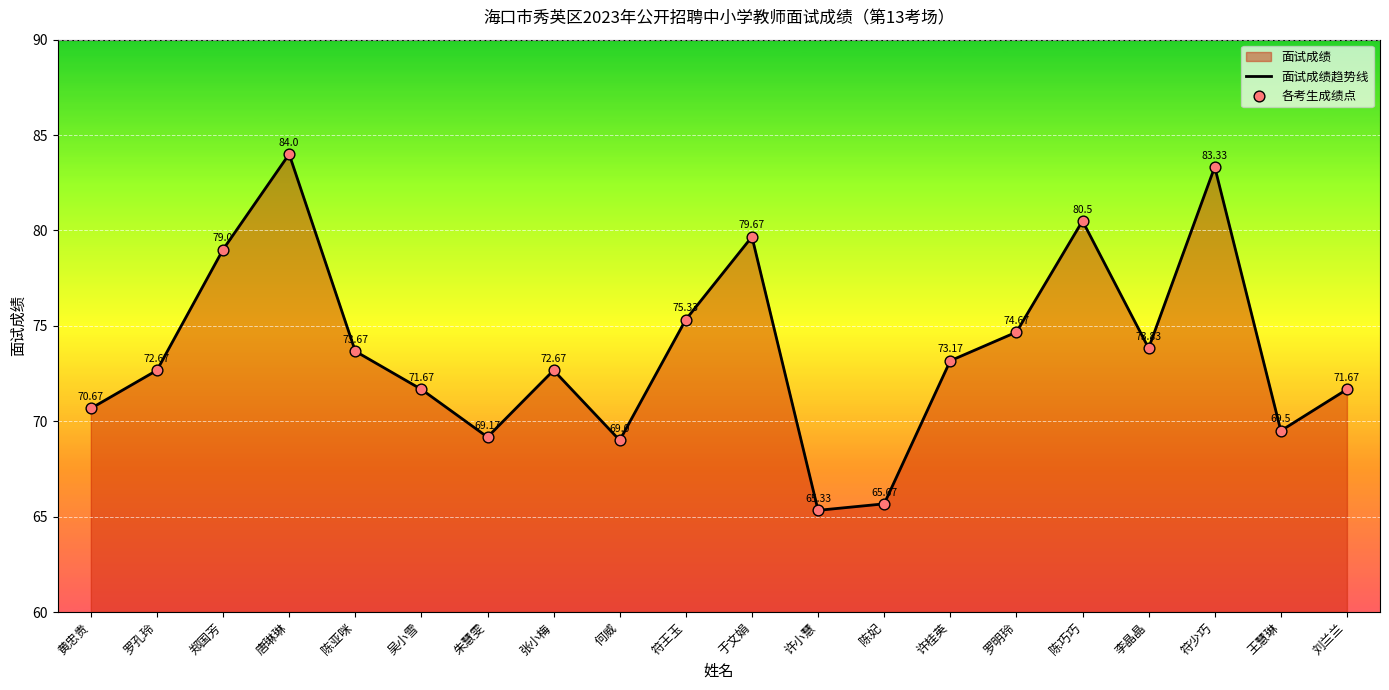

What is the difference between the values at 黄忠贵 and 朱慧雯?

1.5